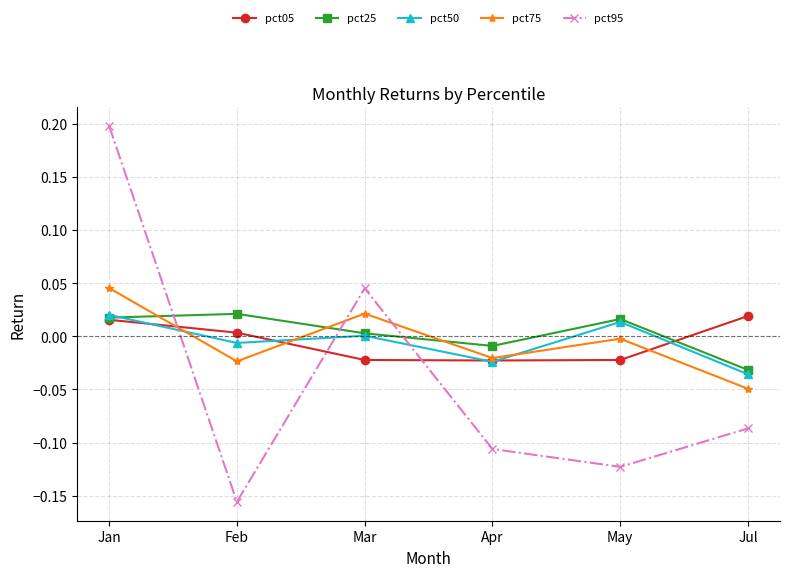

How many intersections are there between pct05 and pct95?

3